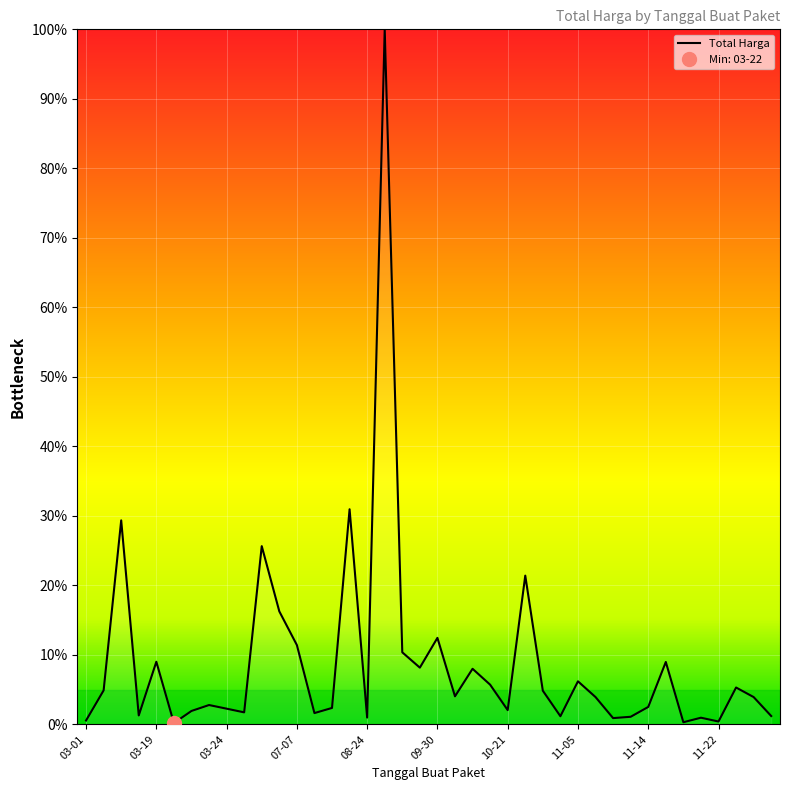

What is the change in value from 21 to 22?

+4.0